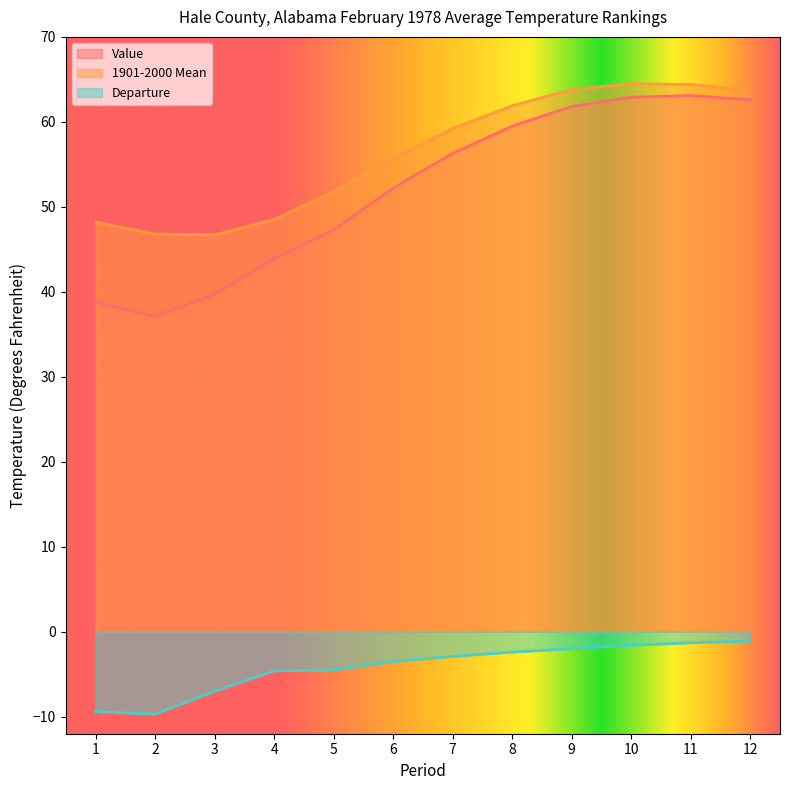

True or false: Value and 1901-2000 Mean cross at least once.

False